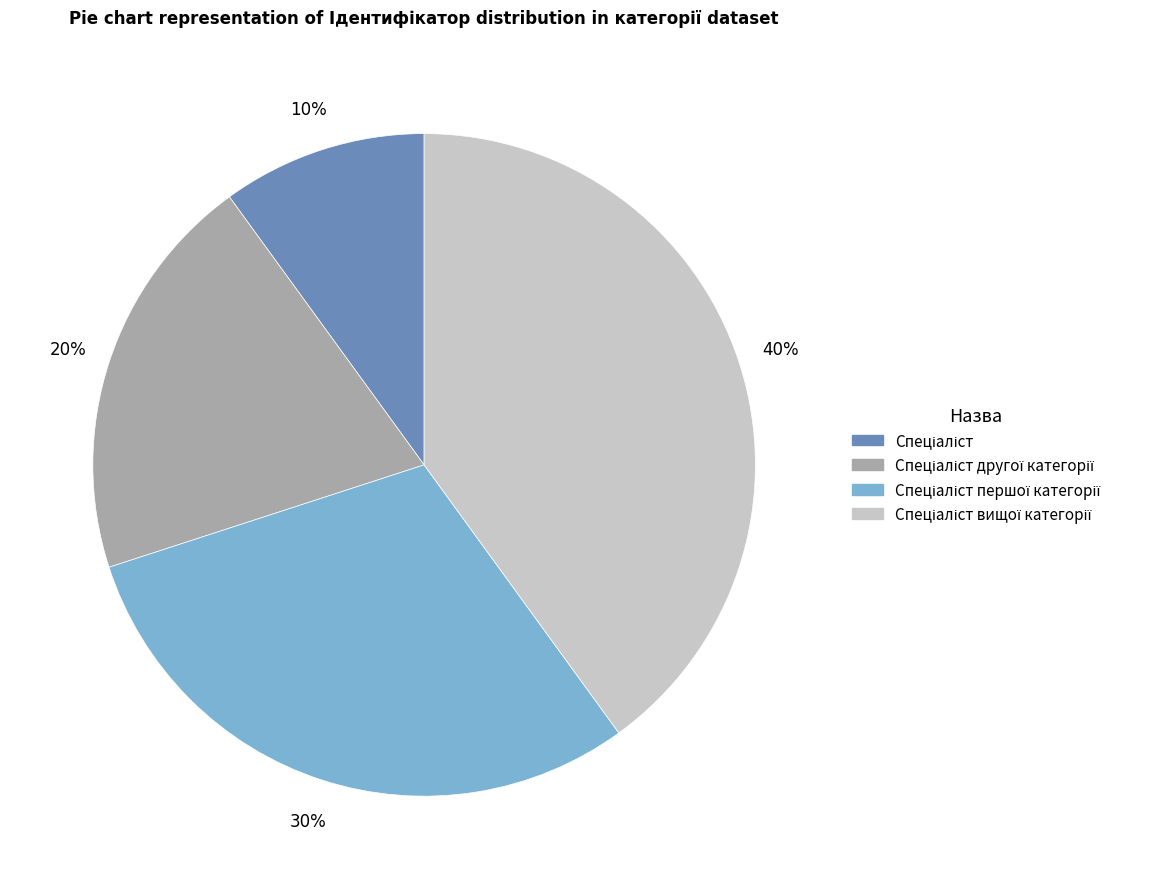

Does any single category account for the majority?

No